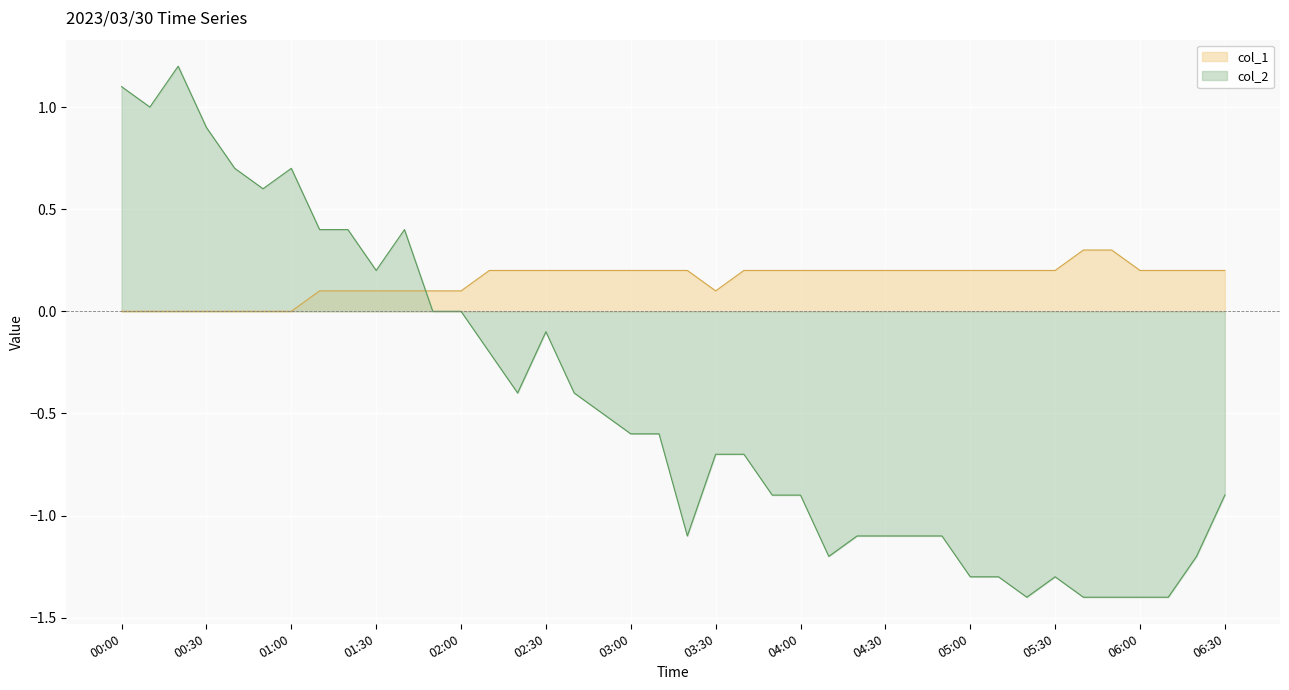

What position from the right is 04:50?

11